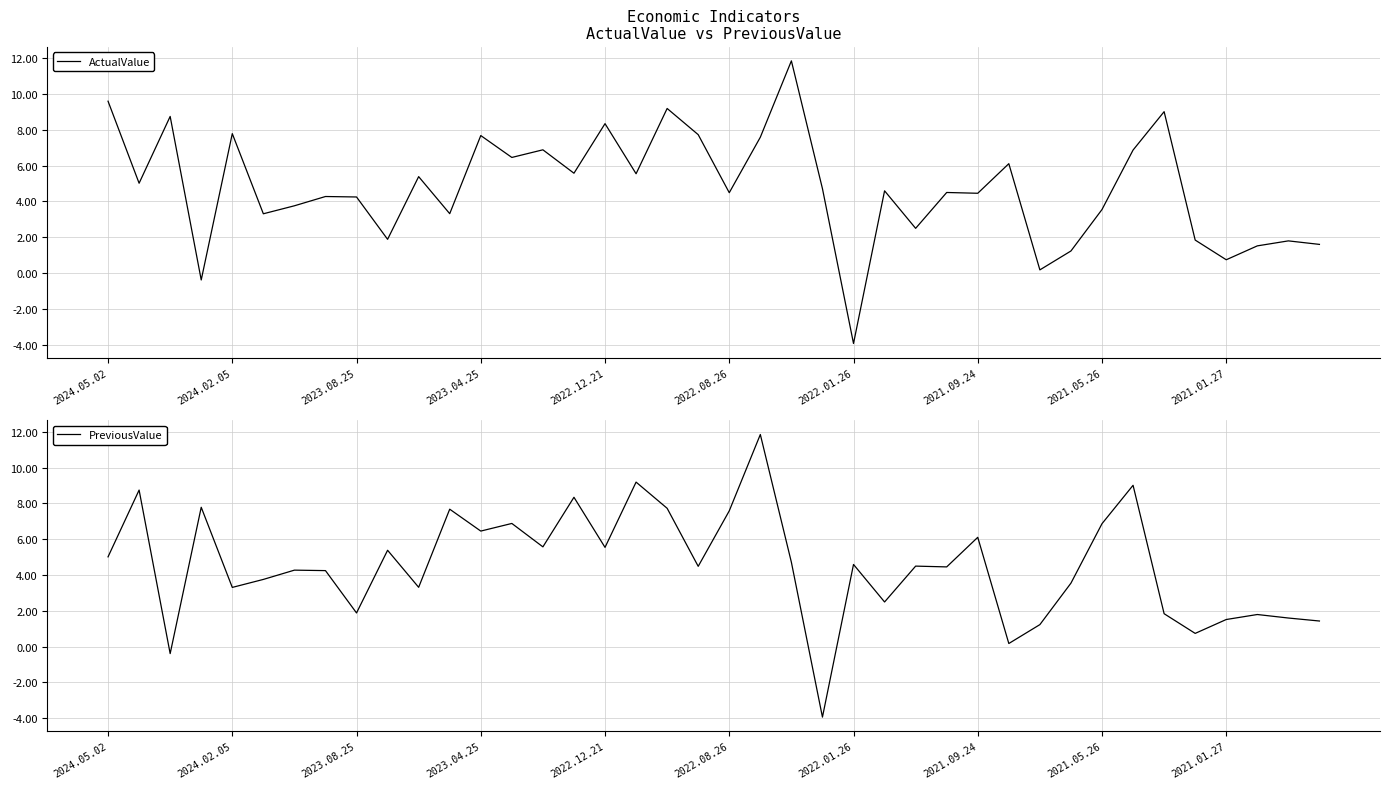

Where does the ActualValue series first go above 4?

2024.05.02